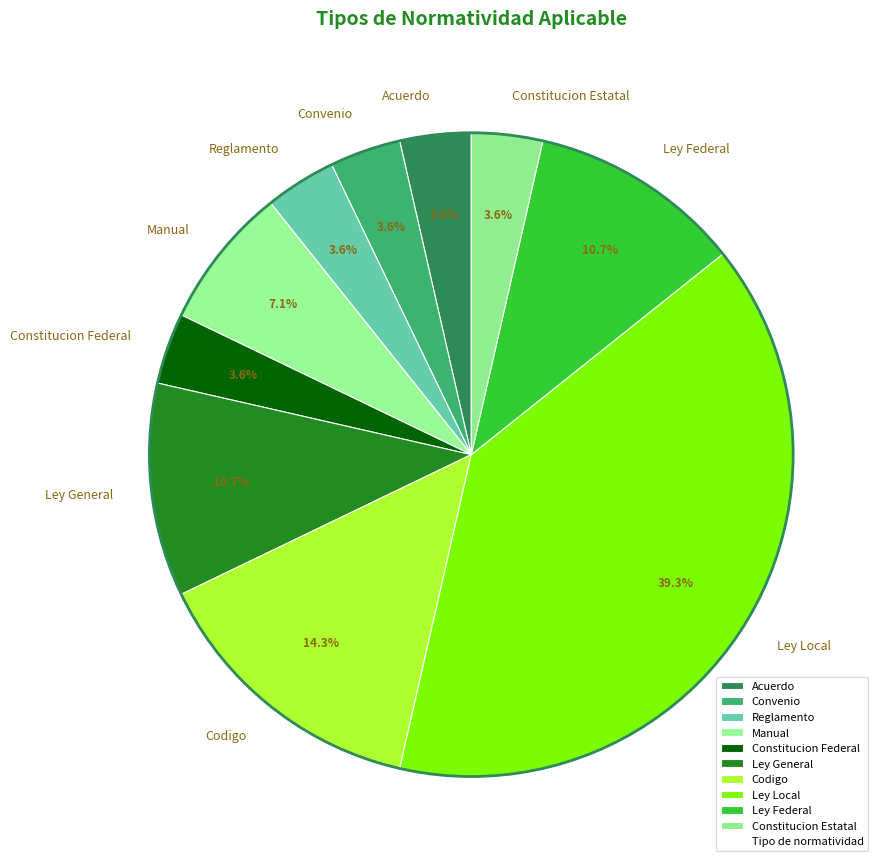

Is it true that Reglamento is 4% of the pie?

True